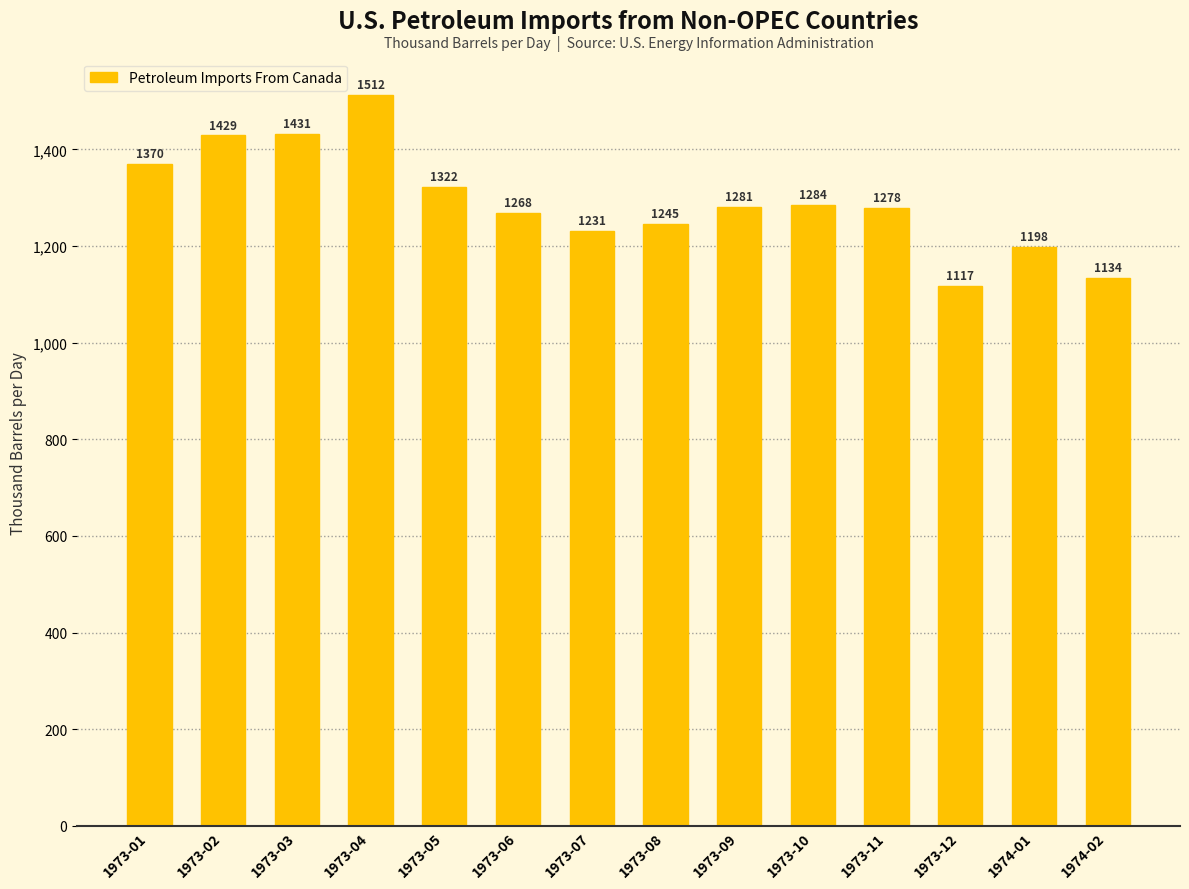

How many bars are there in total?

14